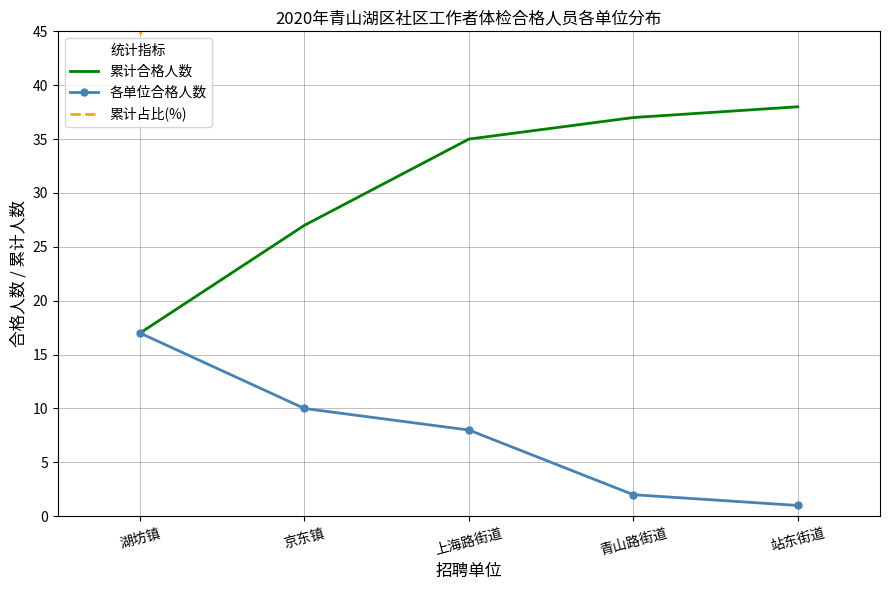

The value of 累计占比(%) at 京东镇 is 14.4. True or false?

False